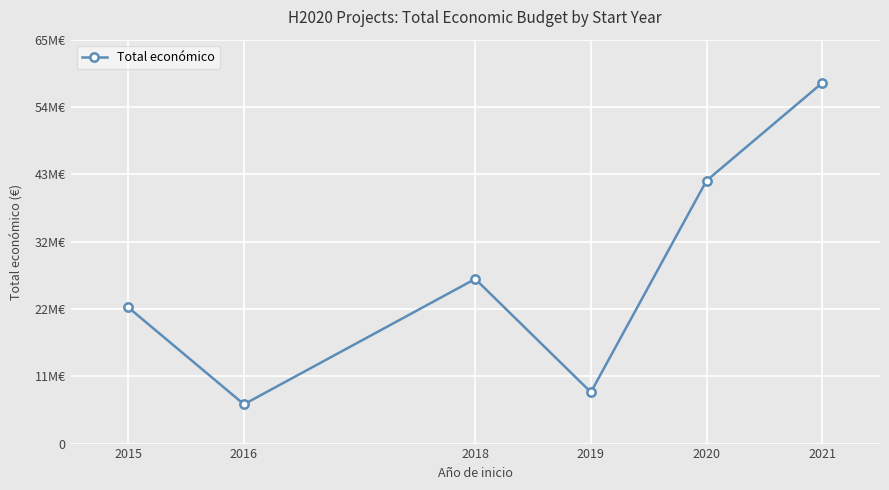

At which category does the data reach its first local valley?

2016